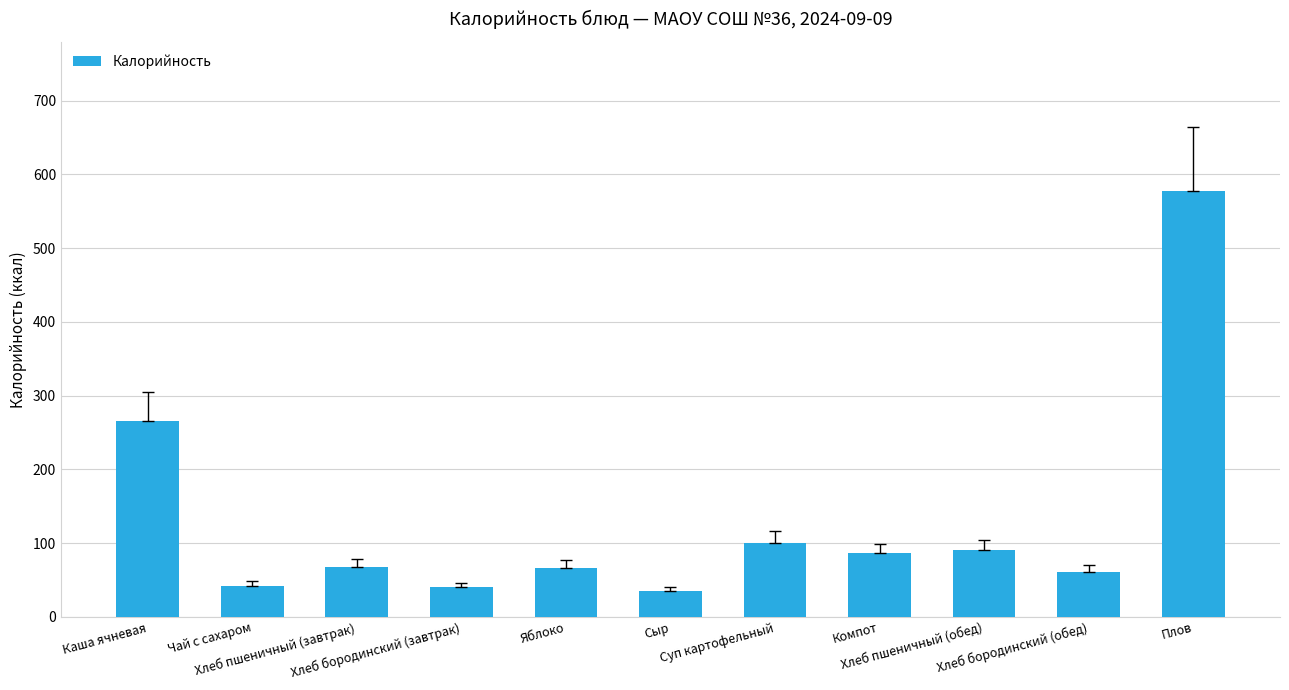

What is the value of the 10th bar from the left?

60.5